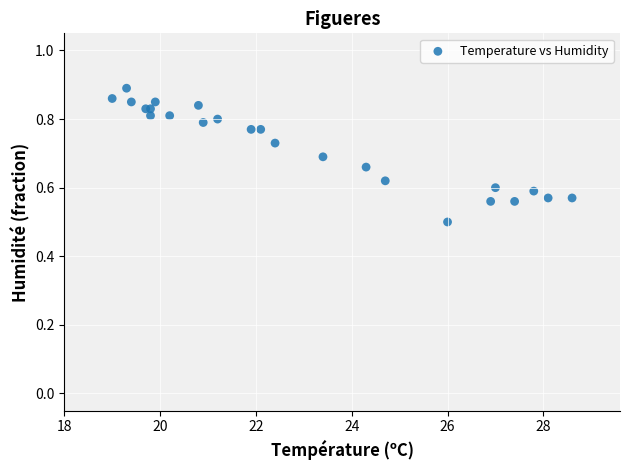

What Y value in the scatter plot is closest to 0?

0.5